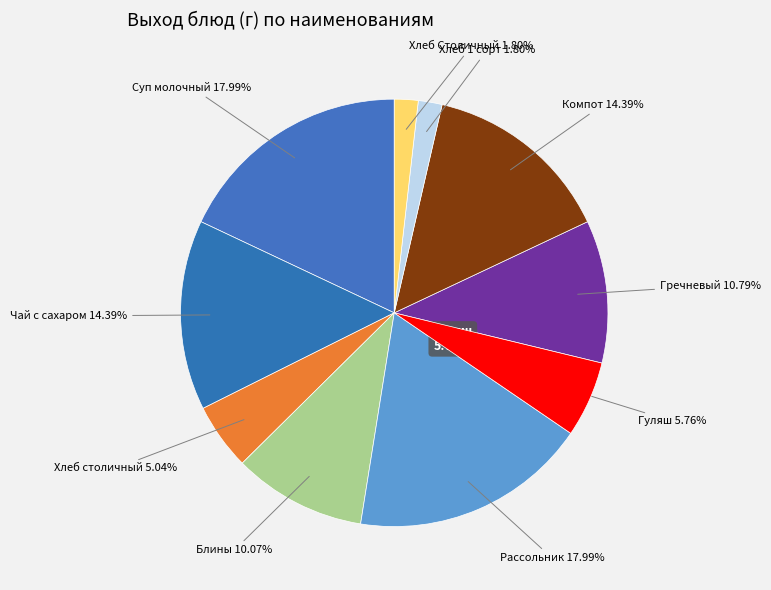

Approximately how many times larger is the value at Гуляш compared to Блины?

0.6